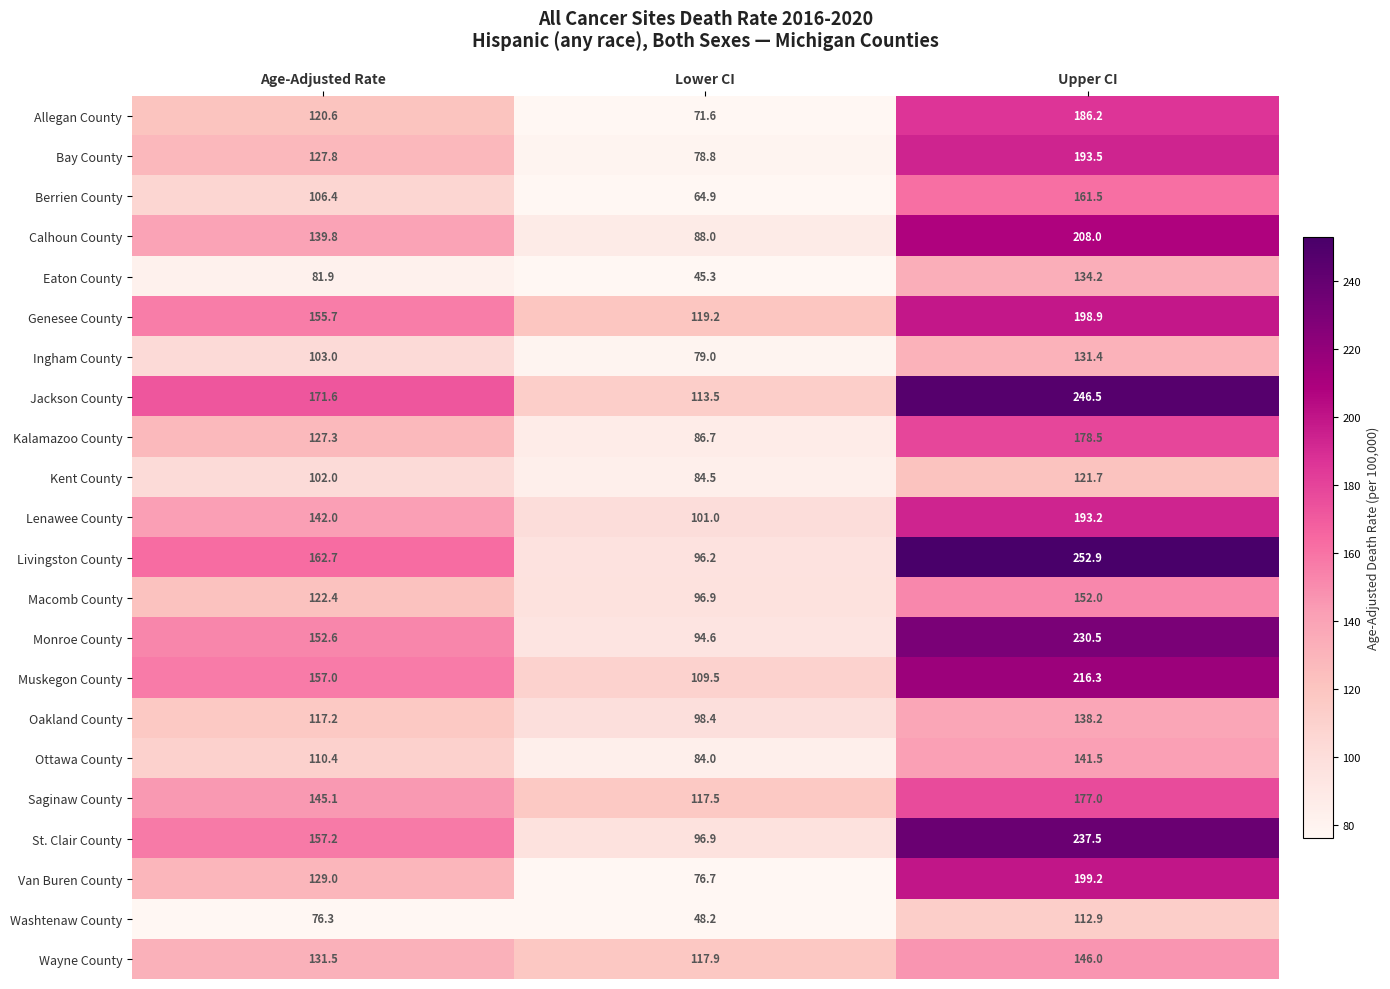

What is the difference between the Muskegon County values at Upper CI and Lower CI?

106.8